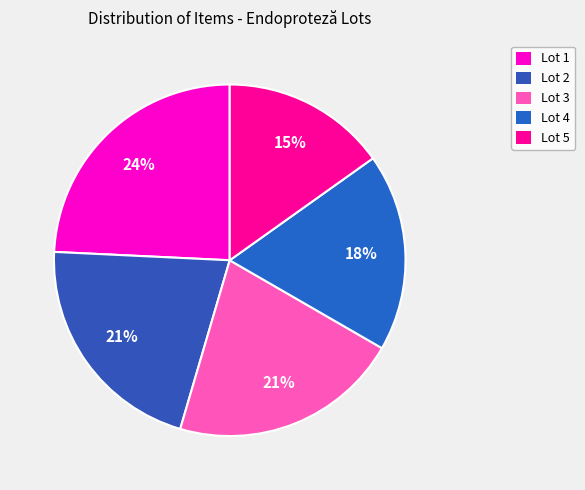

To the nearest percent, what portion does Lot 3 represent?

21%